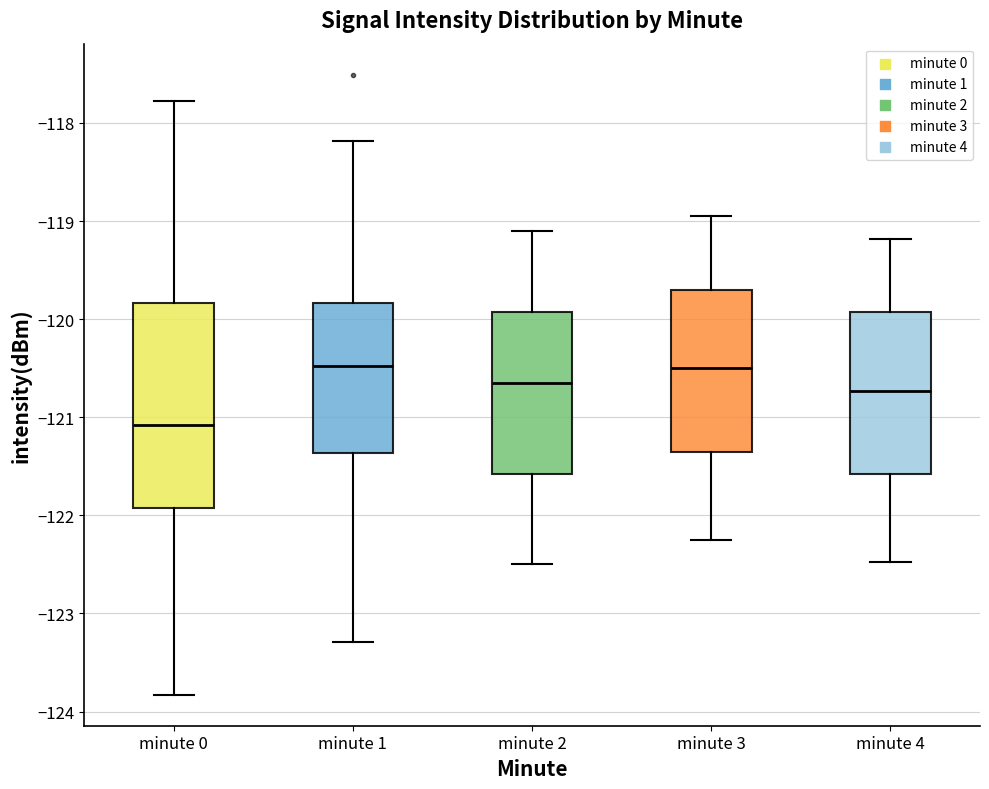

Where is the upper edge of the box for minute 3 on the y-axis? The values are not printed on the chart, so give them approximately, as read against the axis.

-119.7